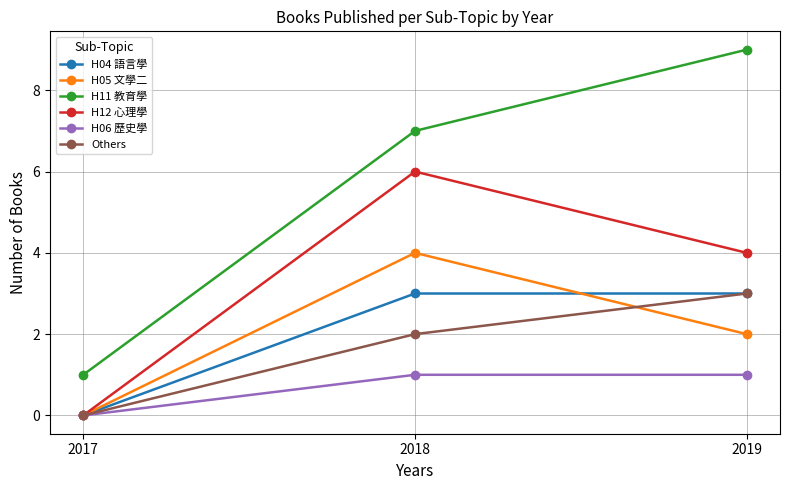

How many values in the H12 心理學 series are below 4?

1